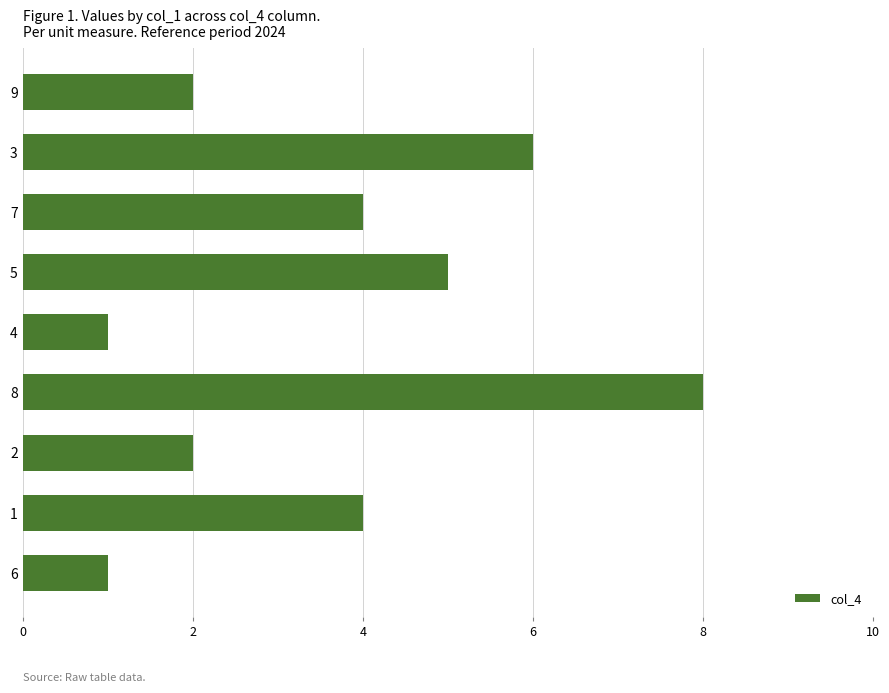

Reading bottom to top, extract all data points from this chart.

1	4	2	8	1	5	4	6	2